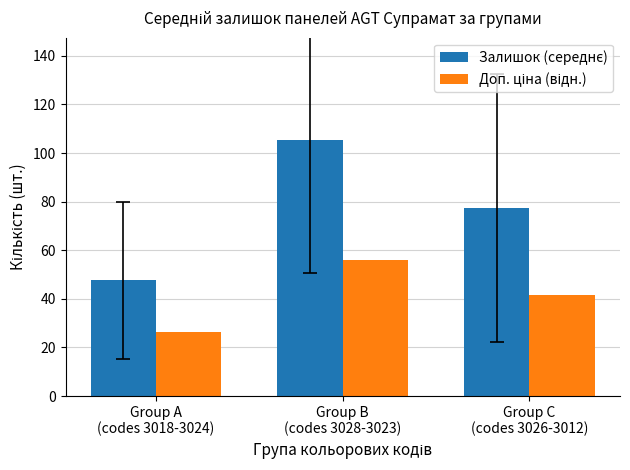

At how many categories does at least one series exceed 38?

3